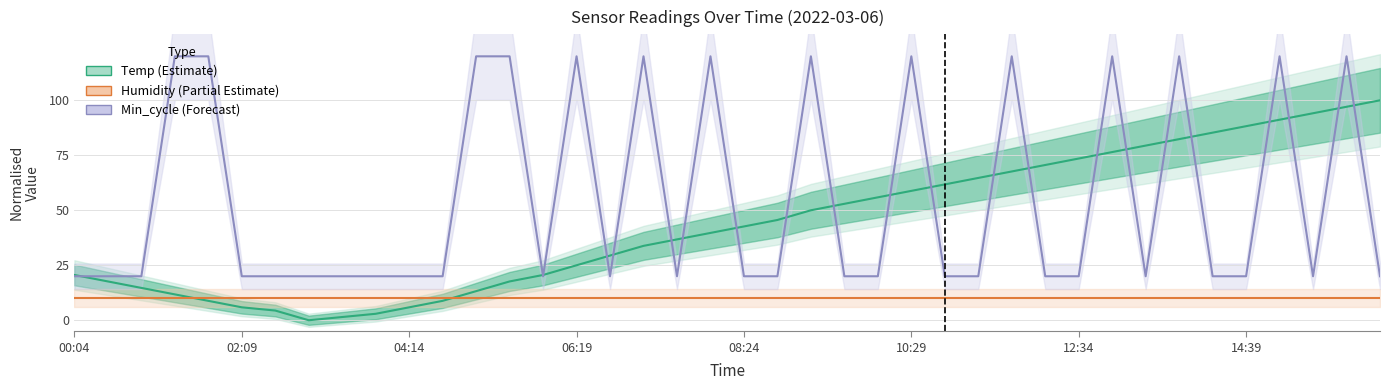

What is the spread (max minus min) of values at 00:04?

10.6